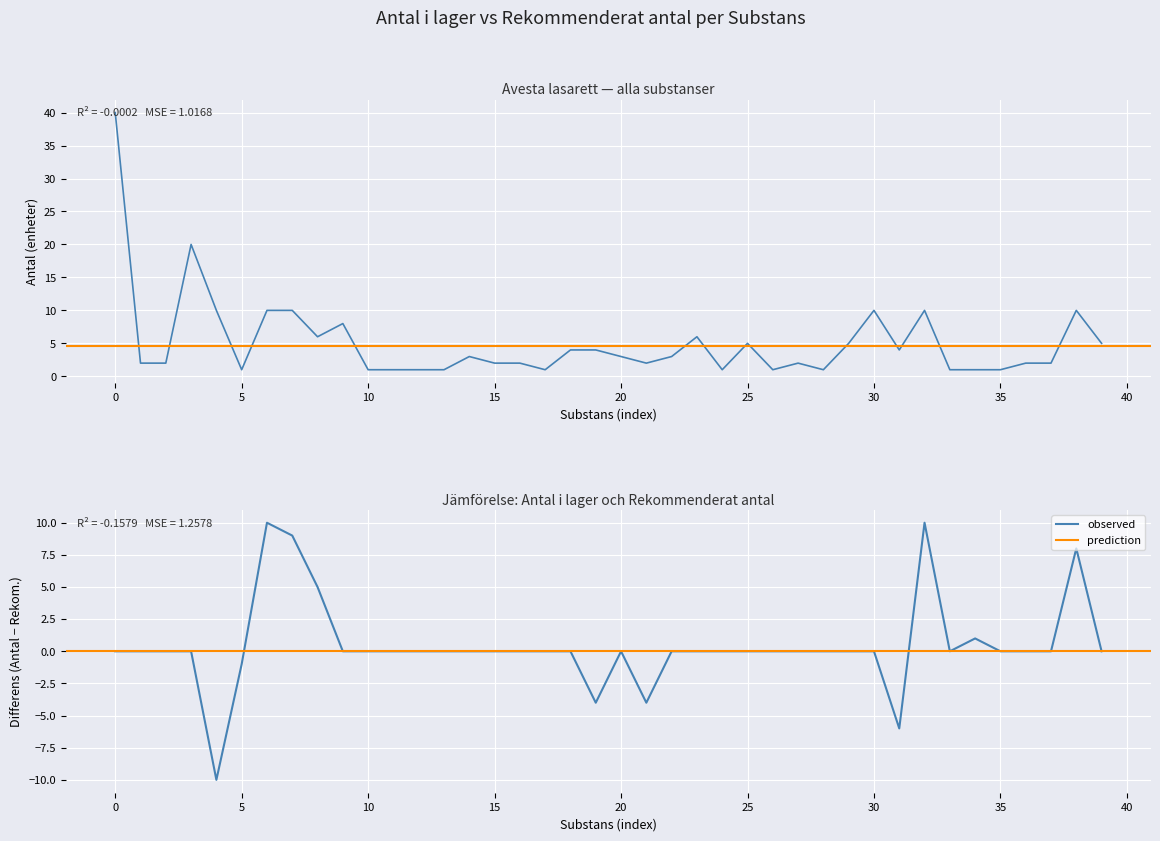

What is the minimum value shown in the chart?

1